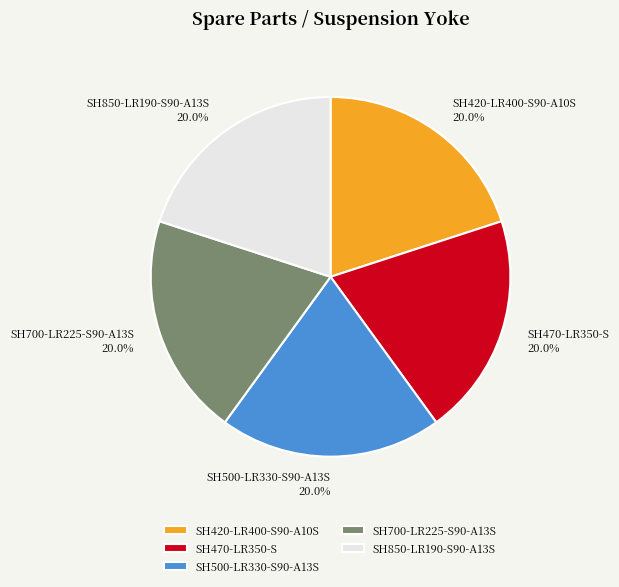

How many slices are in this pie chart?

5